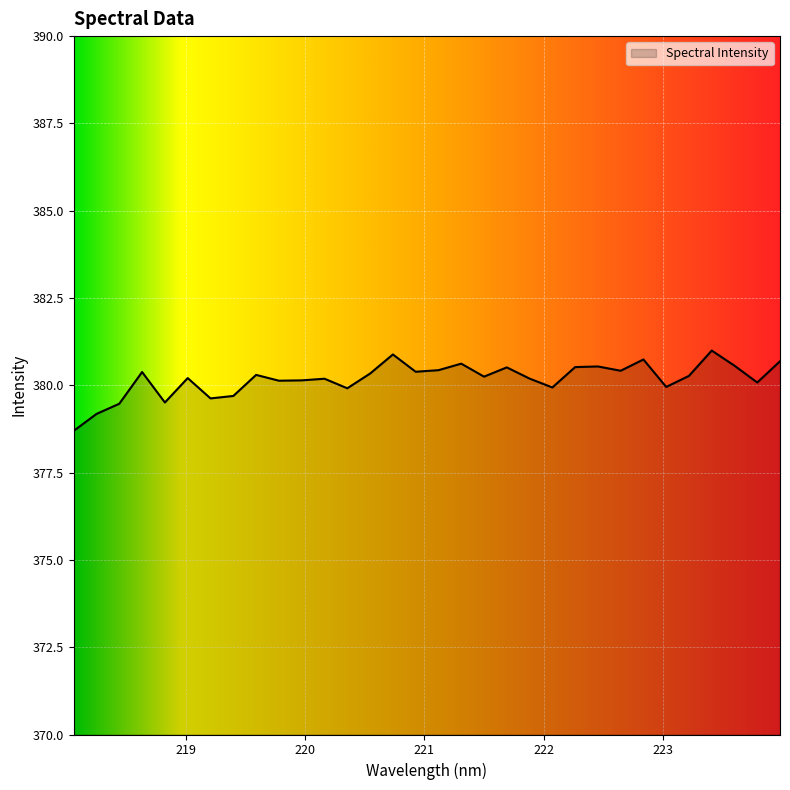

True or false: there are more than 1 points higher than both neighbors.

True